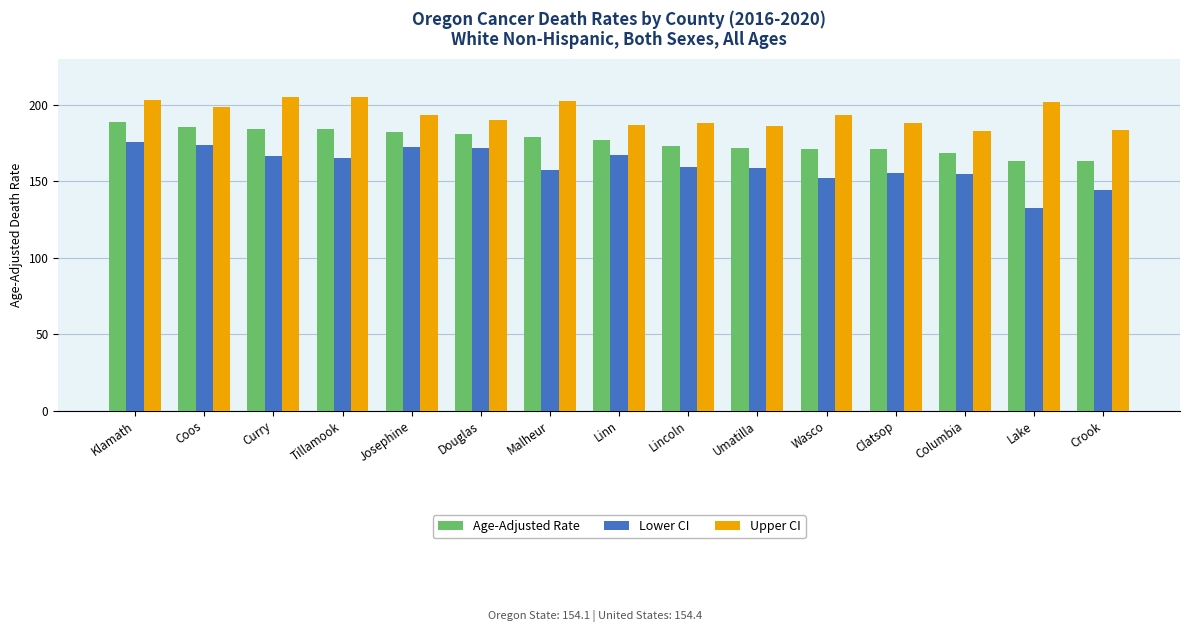

What is the sum of the Upper CI values at Klamath and Malheur?

405.8